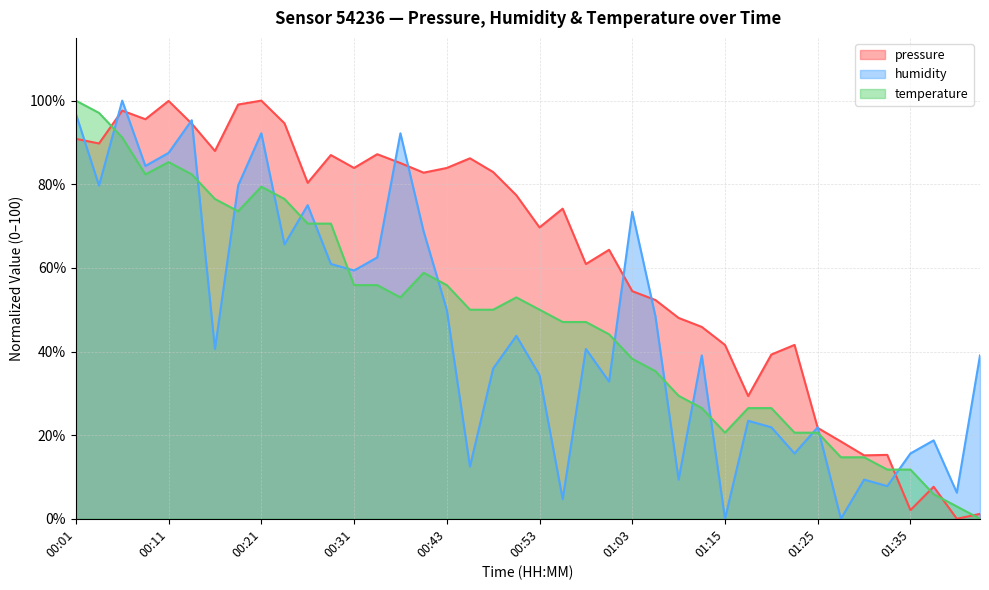

What position from the right is 00:31?

28